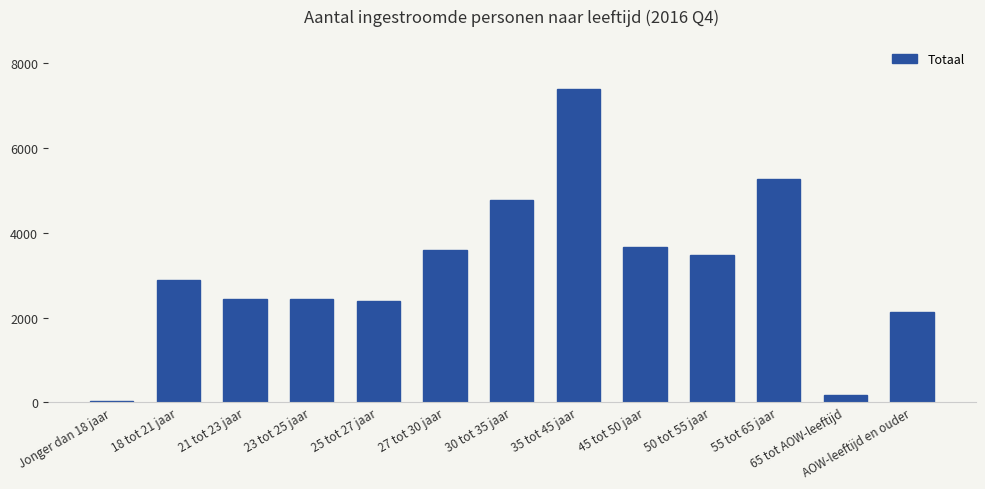

Reading left to right, extract all data points from this chart.

Jonger dan 18 jaar=20	18 tot 21 jaar=2875	21 tot 23 jaar=2440	23 tot 25 jaar=2440	25 tot 27 jaar=2385	27 tot 30 jaar=3590	30 tot 35 jaar=4785	35 tot 45 jaar=7400	45 tot 50 jaar=3665	50 tot 55 jaar=3465	55 tot 65 jaar=5270	65 tot AOW-leeftijd=165	AOW-leeftijd en ouder=2130